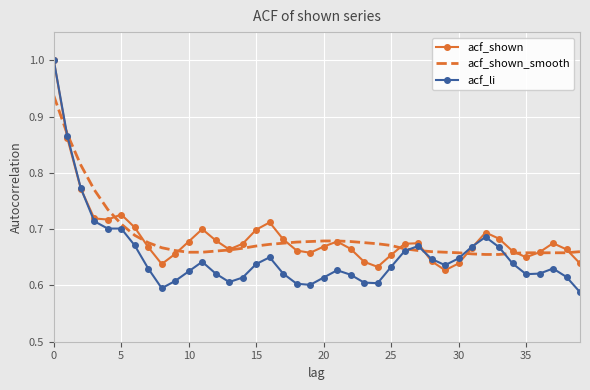

How many categories are shown in the chart?

40